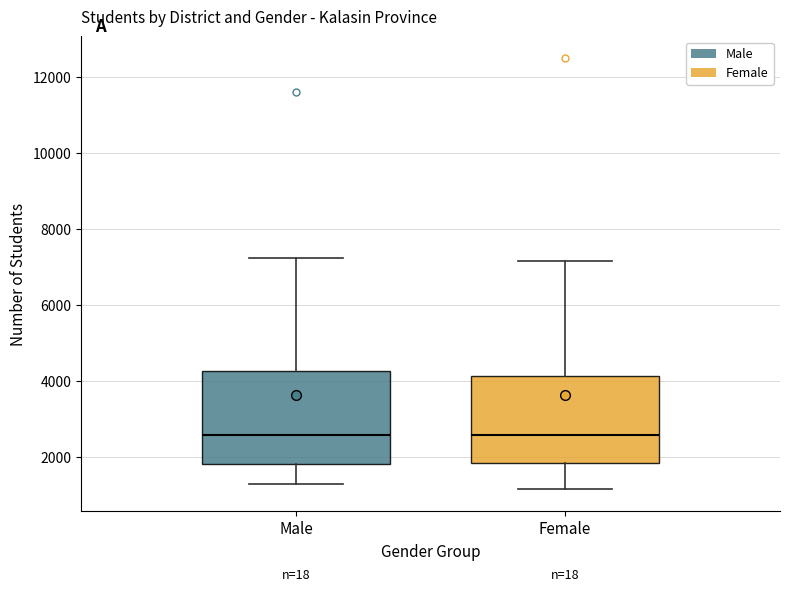

Where does the median line of the box for Male sit on the y-axis? The values are not printed on the chart, so give them approximately, as read against the axis.

2600